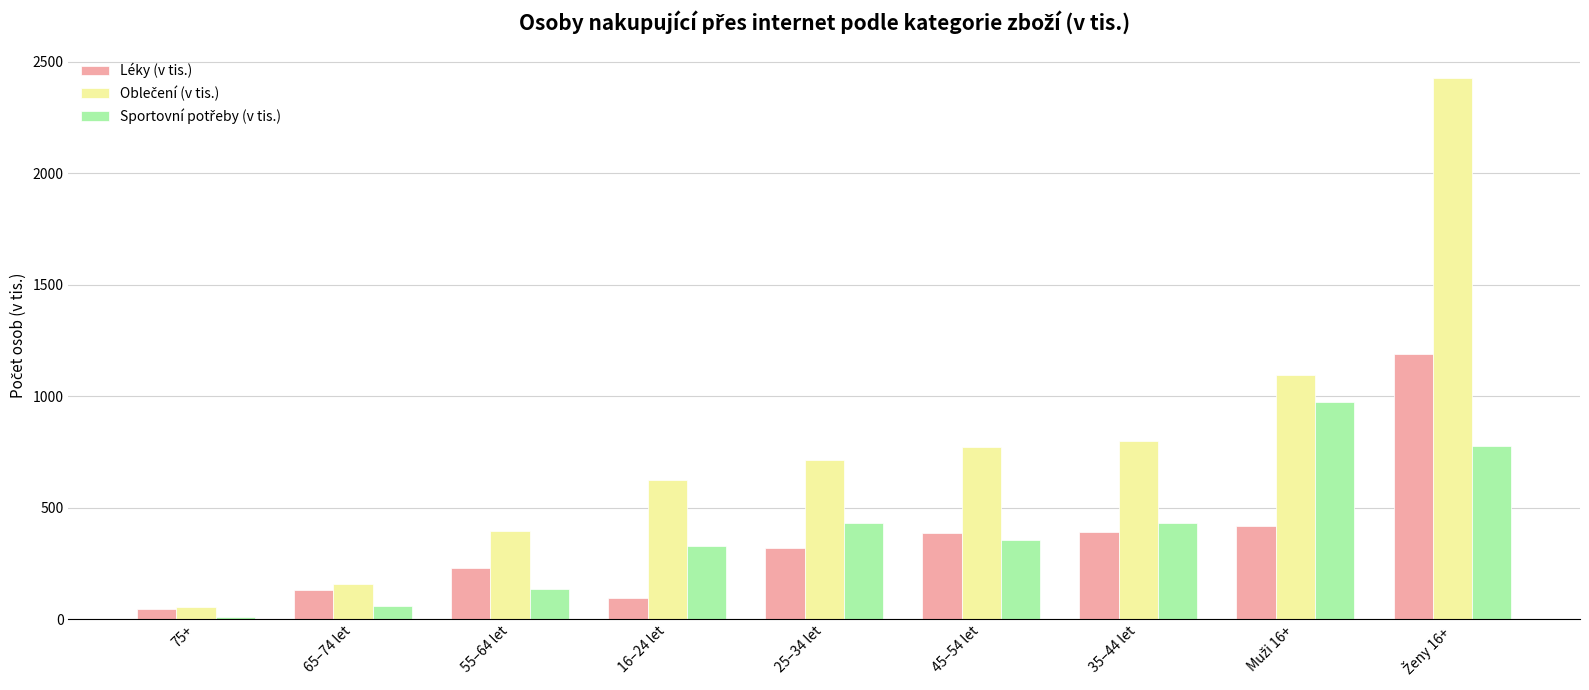

How many groups of bars are there?

9